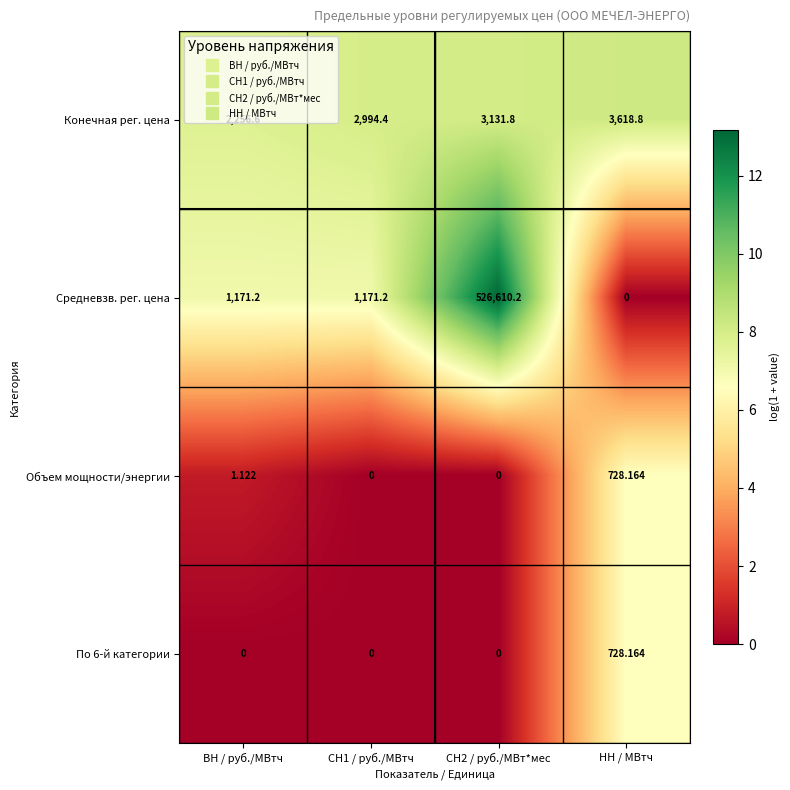

Which category has the highest value in the Объем мощности/энергии series?

НН / МВтч